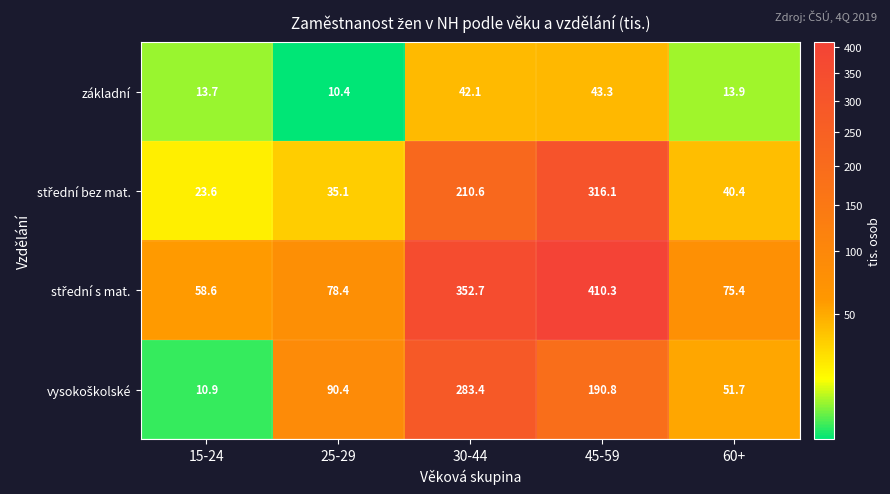

Is it true that základní equals 42.1 at 30-44?

True